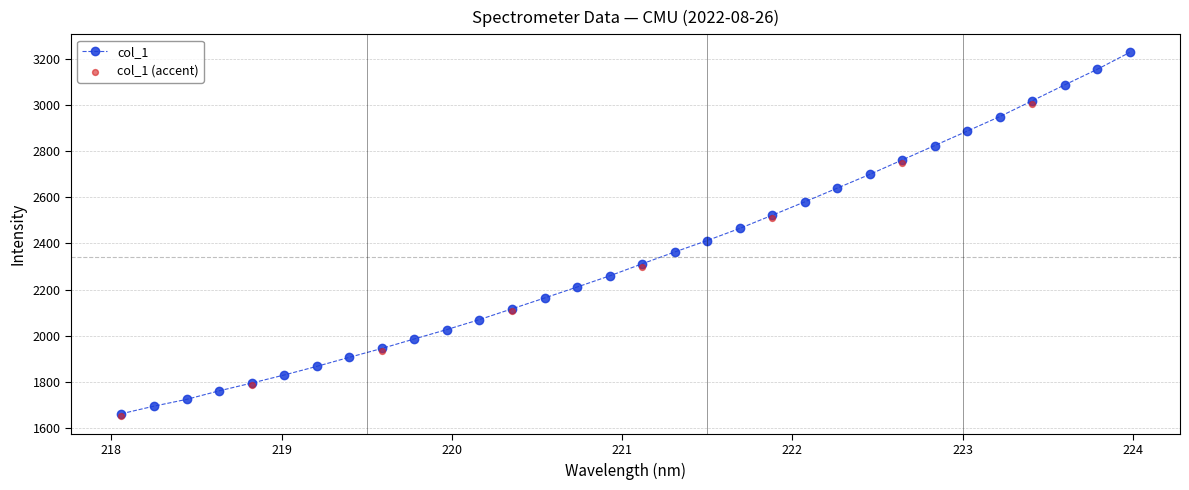

What is the change in value from 223.408 to 223.9802?

+209.8